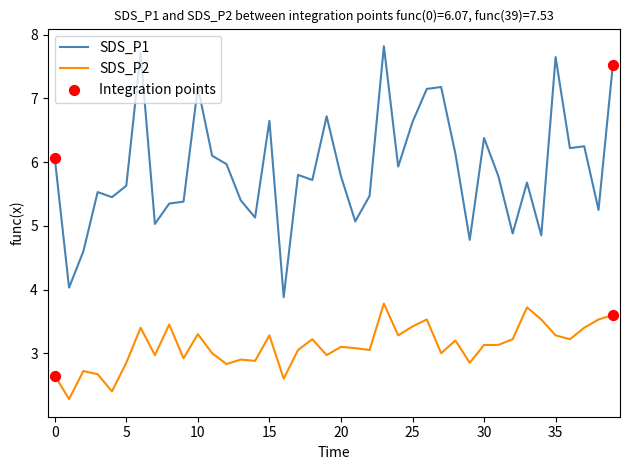

At how many categories does at least one series exceed 6?

16